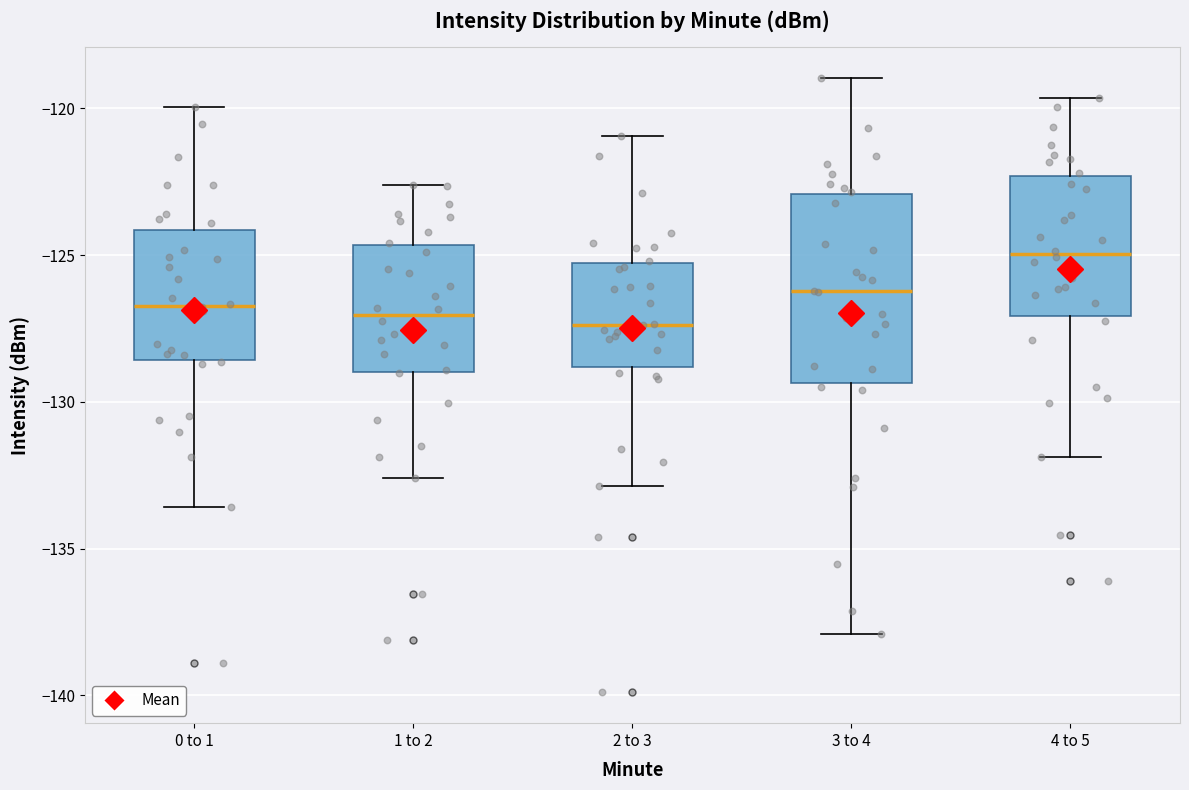

Where does the upper whisker of the box for 2 to 3 end on the y-axis? The values are not printed on the chart, so give them approximately, as read against the axis.

-121.0